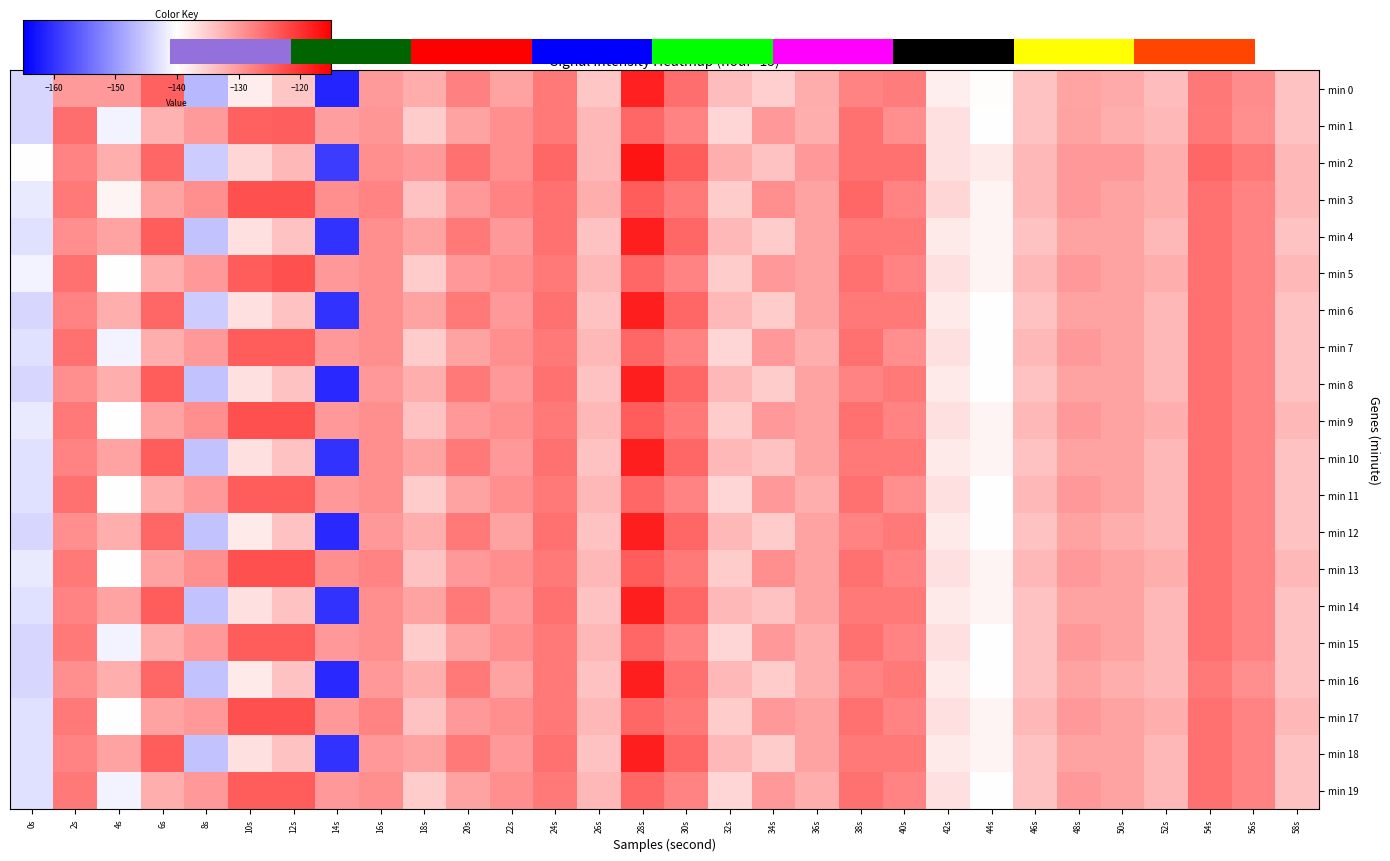

What is the difference between the min 14 values at 4s and 8s?

15.0